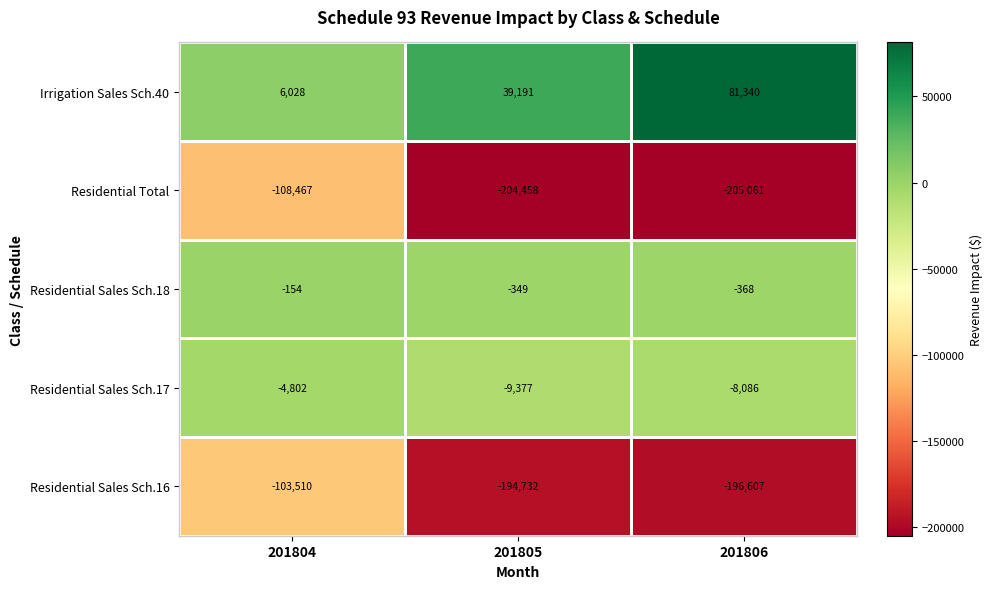

What is the sum of the Residential Sales Sch.18 values at 201805 and 201804?

-503